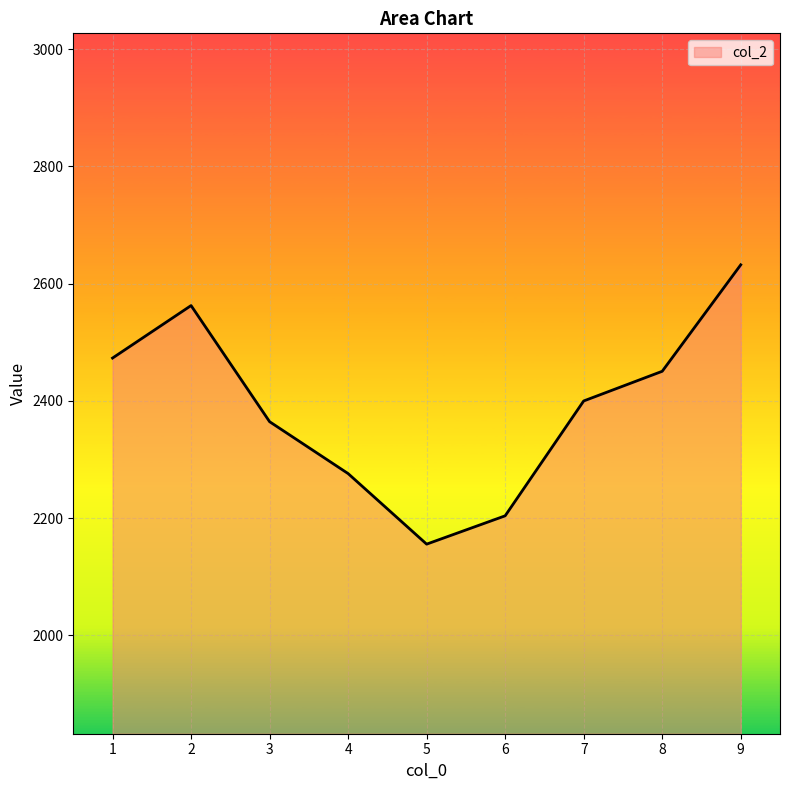

The chart shows a value of 4143.9 at 3. True or false?

False